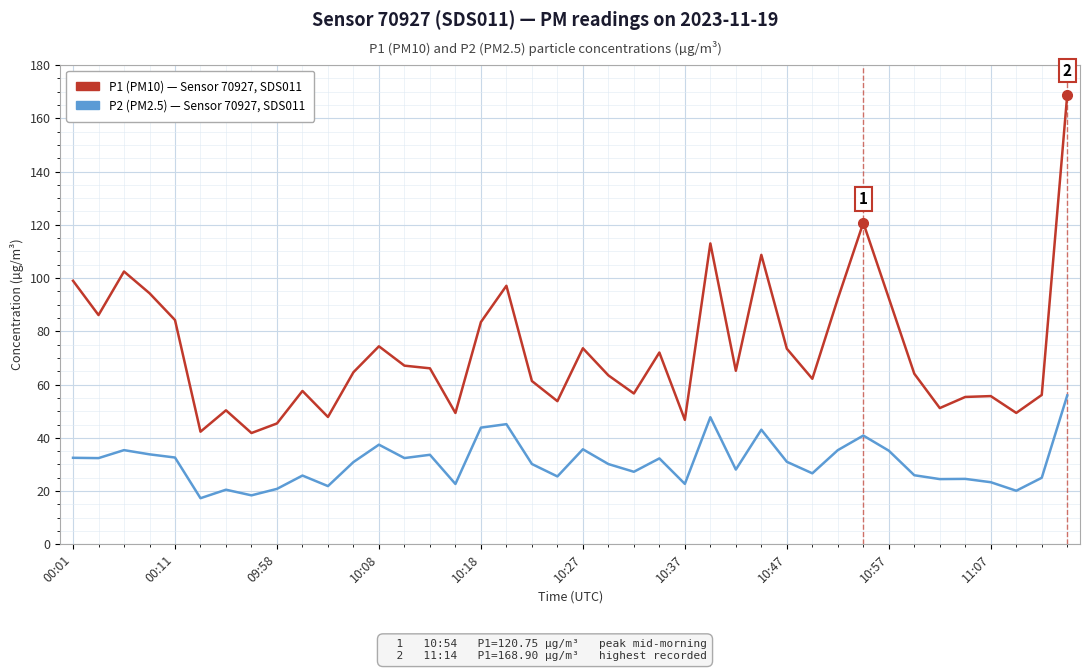

Is this an area chart (filled region under the line)?

No